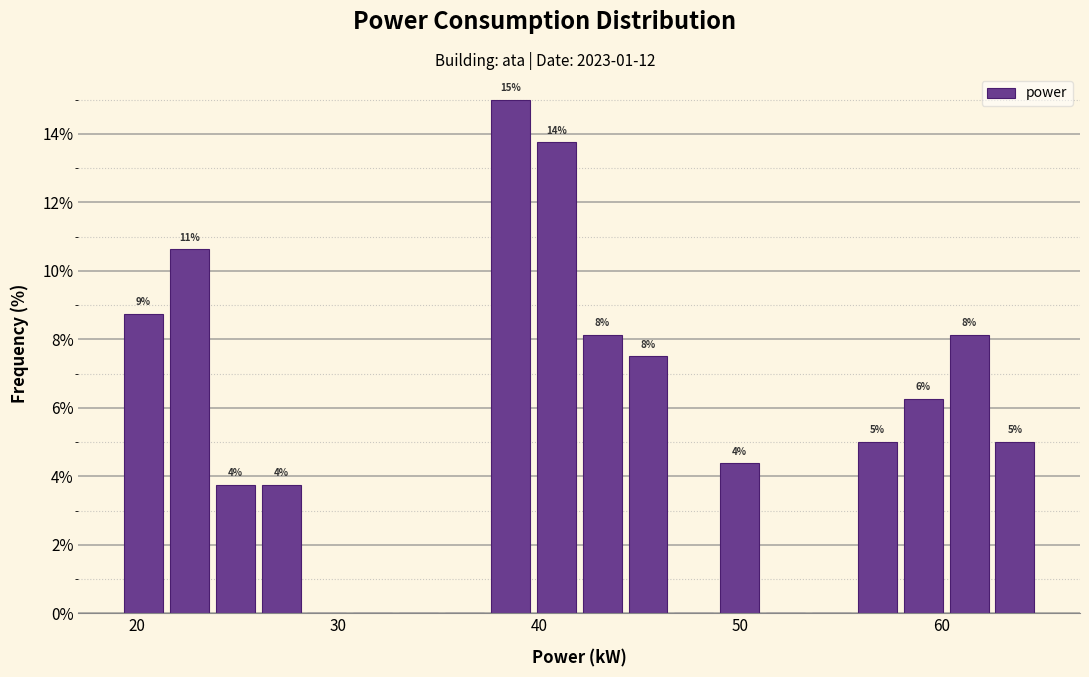

Around what value on the x-axis is the tallest bar? Give the approximate position of its centre, as read against the axis.

39